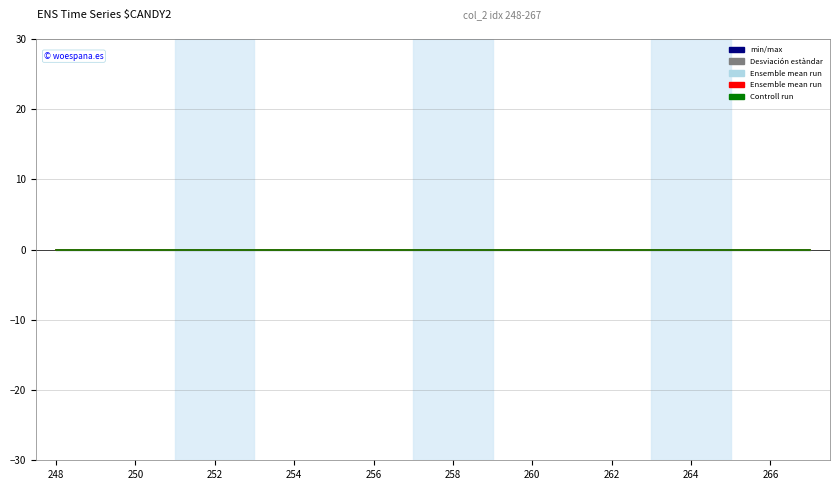

Is it true that col_3 equals 0.0 at 258?

True